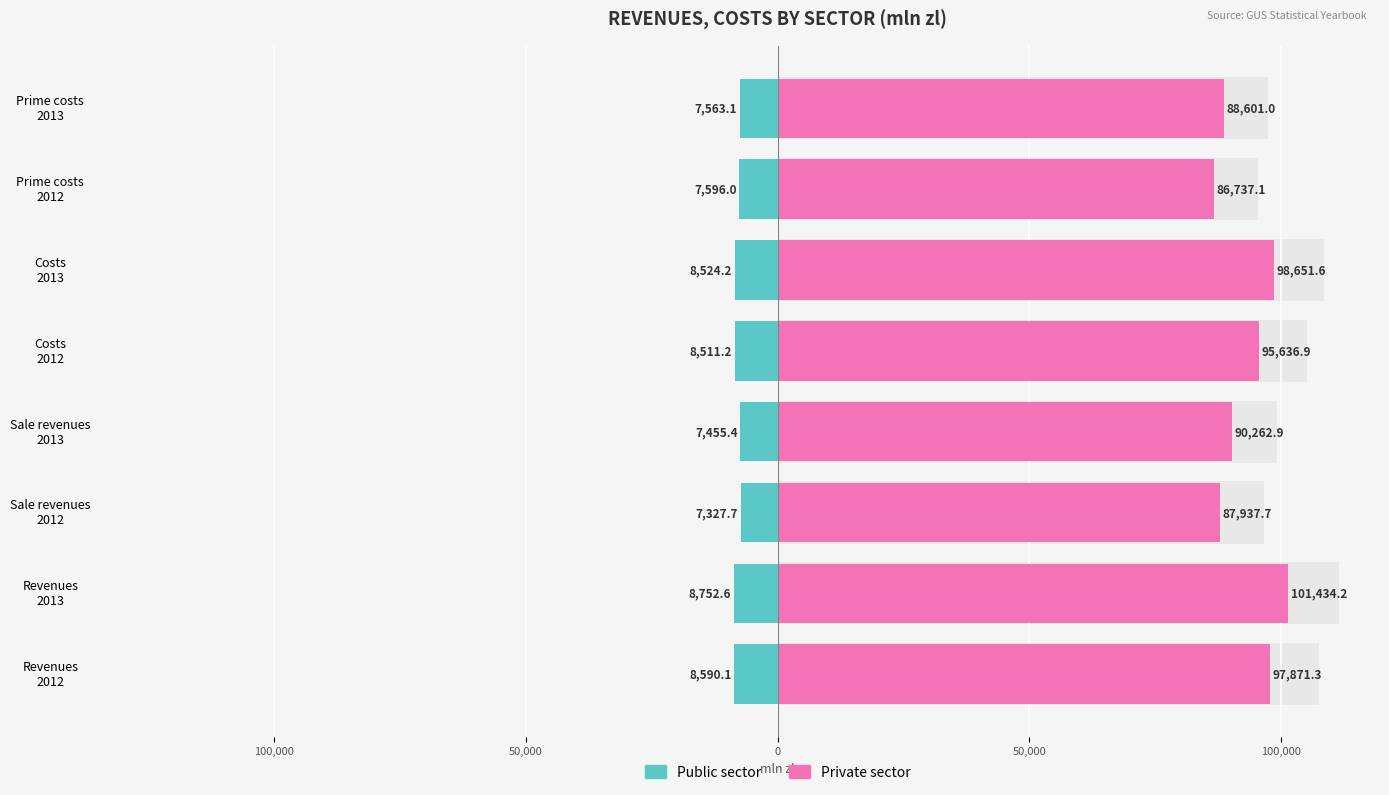

What are all the series names shown in the legend?

Public sector, Private sector